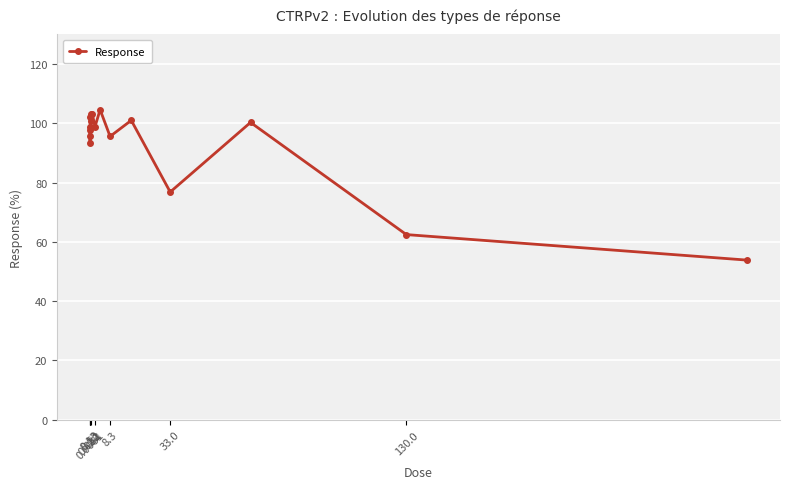

What is the minimum value shown in the chart?

53.9